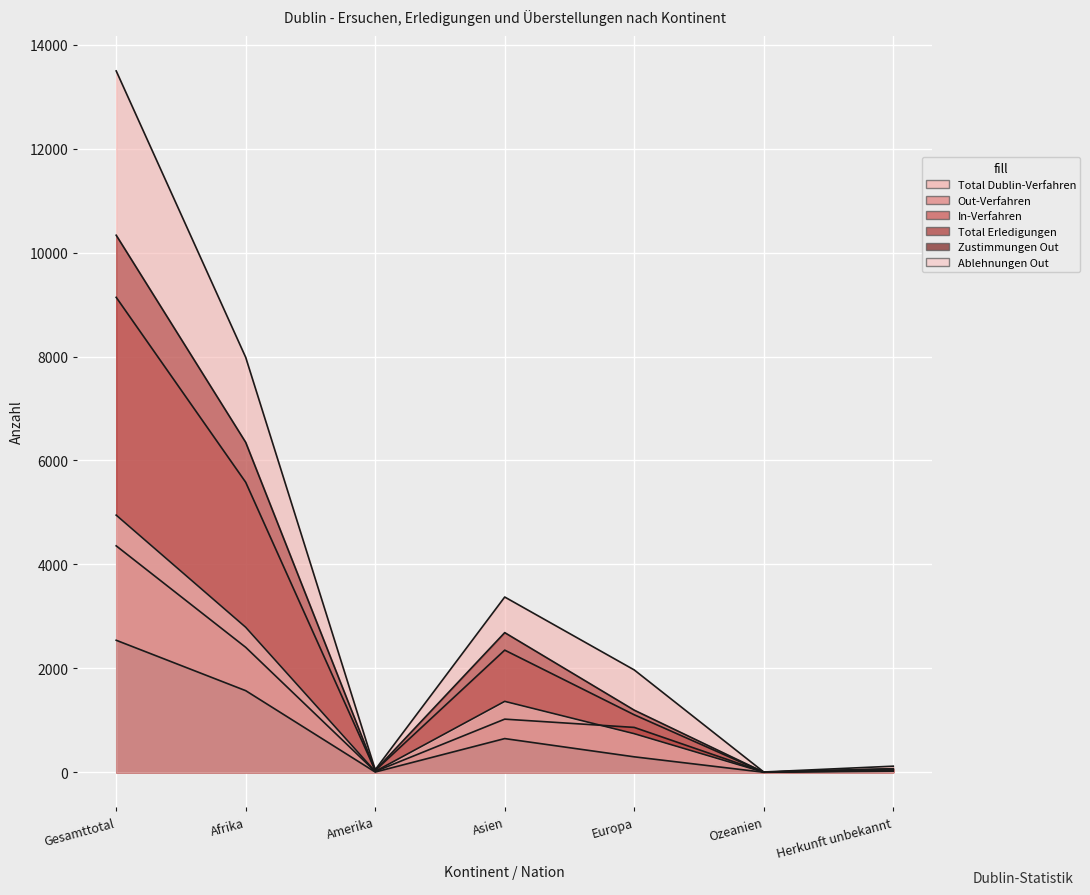

Is it true that Ablehnungen Out equals 16 at Amerika?

True